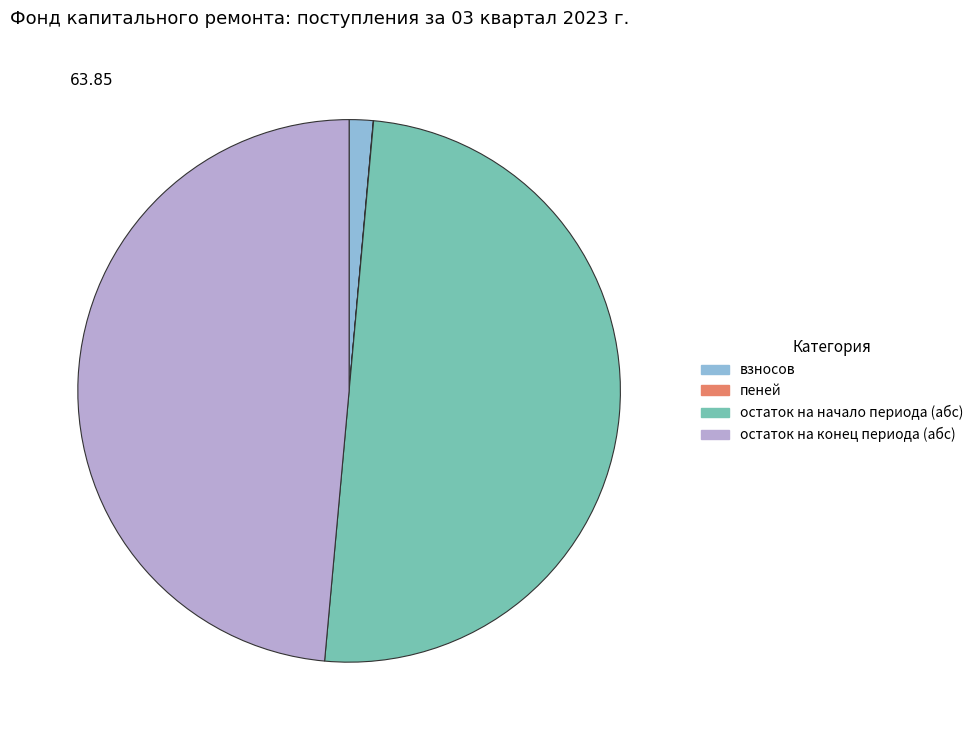

True or false: взносов accounts for 1% of the total.

True